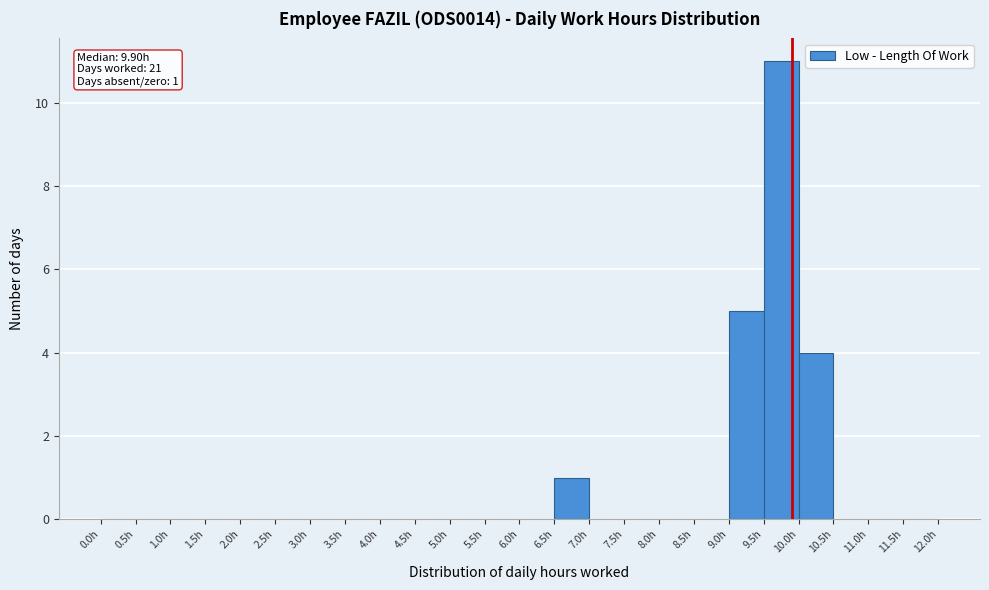

Which range on the x-axis has the tallest bar?

9.5 to 10.0